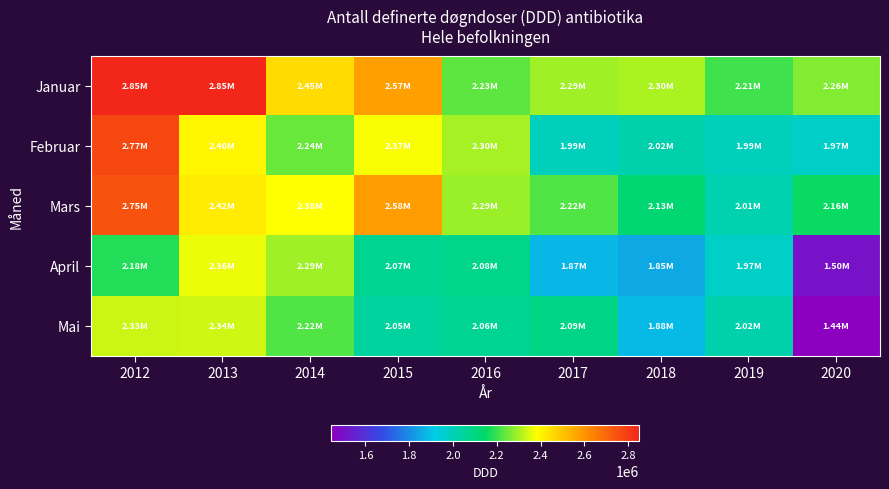

Reading left to right, list all the values displayed in this chart.

Januar: 2012=2846992.2	2013=2851918.2	2014=2454427.6	2015=2572426.0	2016=2232137.8	2017=2294960.8	2018=2302196.3	2019=2208407.9	2020=2264954.2
Februar: 2012=2770041.6	2013=2399210.0	2014=2242289.5	2015=2374487.5	2016=2301830.5	2017=1993618.2	2018=2017651.4	2019=1992822.5	2020=1970776.9
Mars: 2012=2746294.2	2013=2422232.6	2014=2379573.1	2015=2578183.9	2016=2290469.3	2017=2222131.2	2018=2125493.2	2019=2011585.6	2020=2155246.9
April: 2012=2180745.2	2013=2364692.1	2014=2292491.4	2015=2067475.5	2016=2078040.5	2017=1874164.5	2018=1849503.6	2019=1969663.1	2020=1504094.8
Mai: 2012=2333336.3	2013=2335392.1	2014=2222987.9	2015=2048905.1	2016=2060777.7	2017=2091746.2	2018=1882251.7	2019=2020901.8	2020=1444615.8